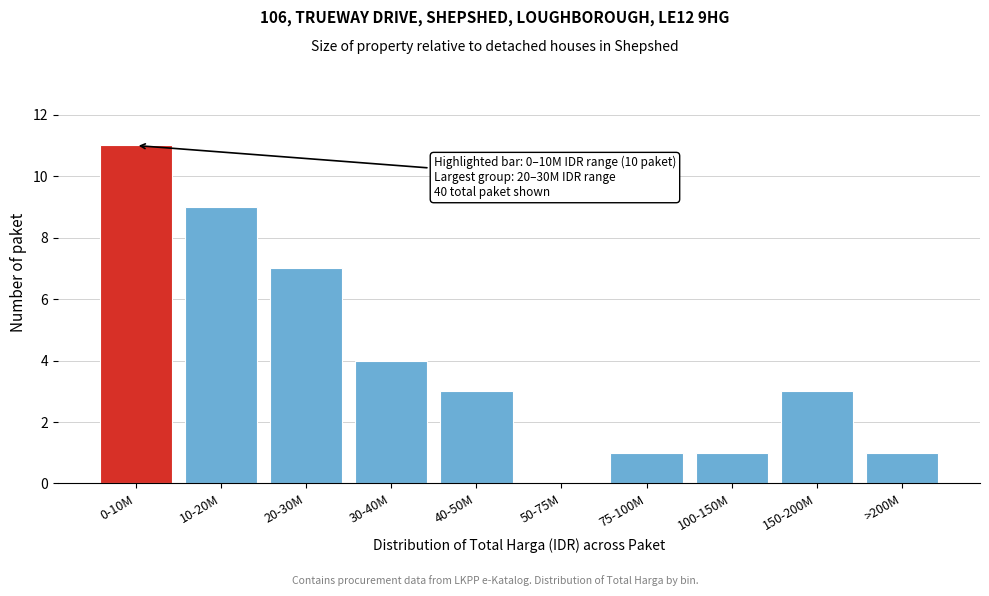

Reading left to right, extract all data points from this chart.

0-10M=11	10-20M=9	20-30M=7	30-40M=4	40-50M=3	50-75M=0	75-100M=1	100-150M=1	150-200M=3	>200M=1